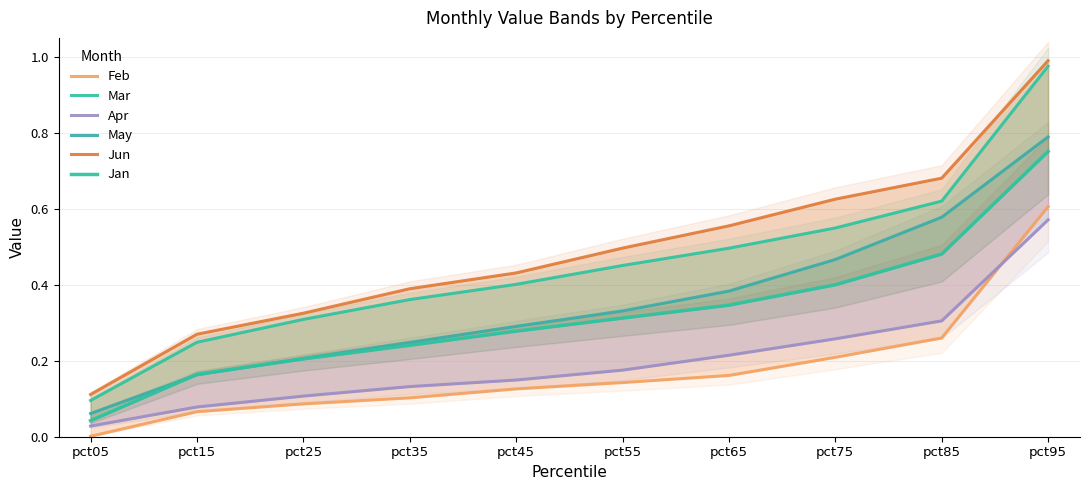

Reading right to left, list all the values displayed in this chart.

Feb: 0.6	0.3	0.2	0.2	0.1	0.1	0.1	0.1	0.1	0.0
Mar: 1.0	0.6	0.5	0.5	0.5	0.4	0.4	0.3	0.2	0.1
Apr: 0.6	0.3	0.3	0.2	0.2	0.1	0.1	0.1	0.1	0.0
May: 0.8	0.6	0.5	0.4	0.3	0.3	0.2	0.2	0.2	0.1
Jun: 1.0	0.7	0.6	0.6	0.5	0.4	0.4	0.3	0.3	0.1
Jan: 0.8	0.5	0.4	0.3	0.3	0.3	0.2	0.2	0.2	0.0